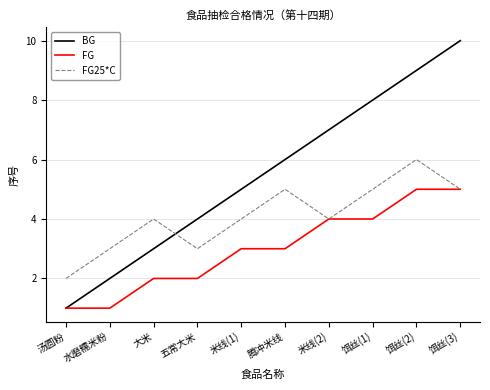

Read the BG value at 饵丝(1).

8